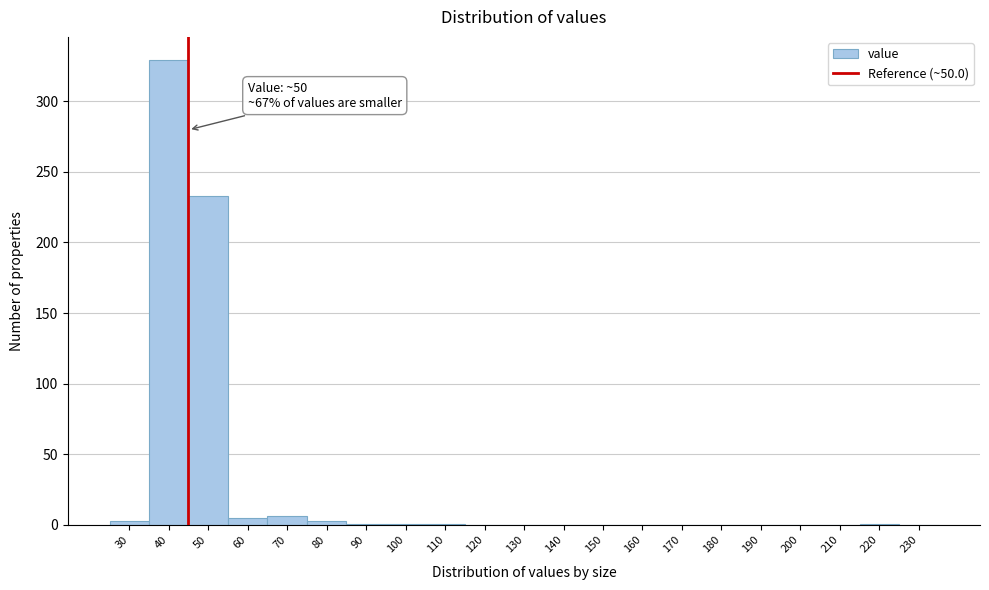

At which label is the value closest to 164?

50